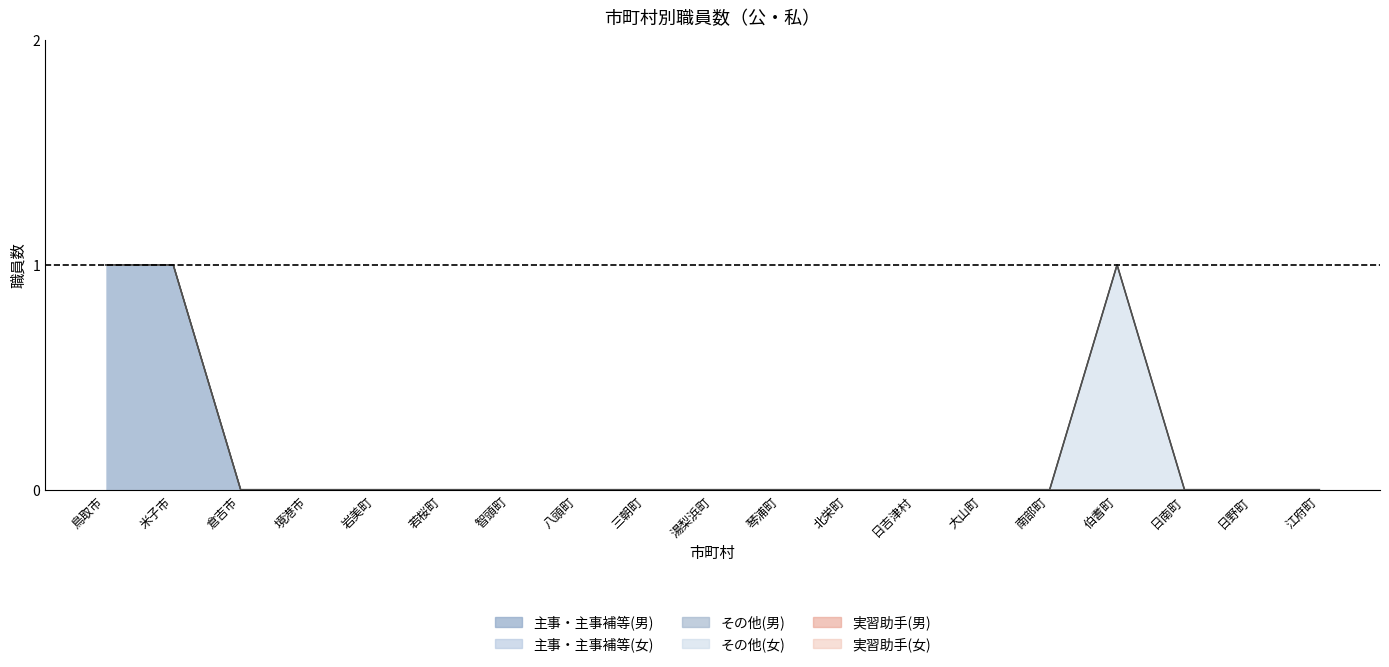

True or false: 主事・主事補等(女) and 主事・主事補等(男) intersect in this chart.

False